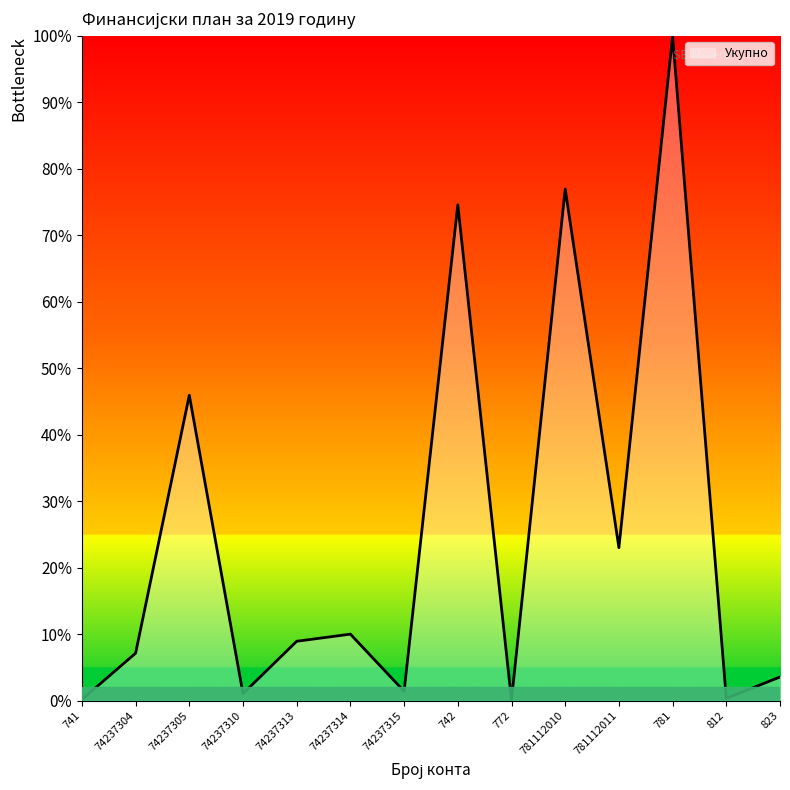

The chart shows a value of 1.0 at 781. True or false?

True